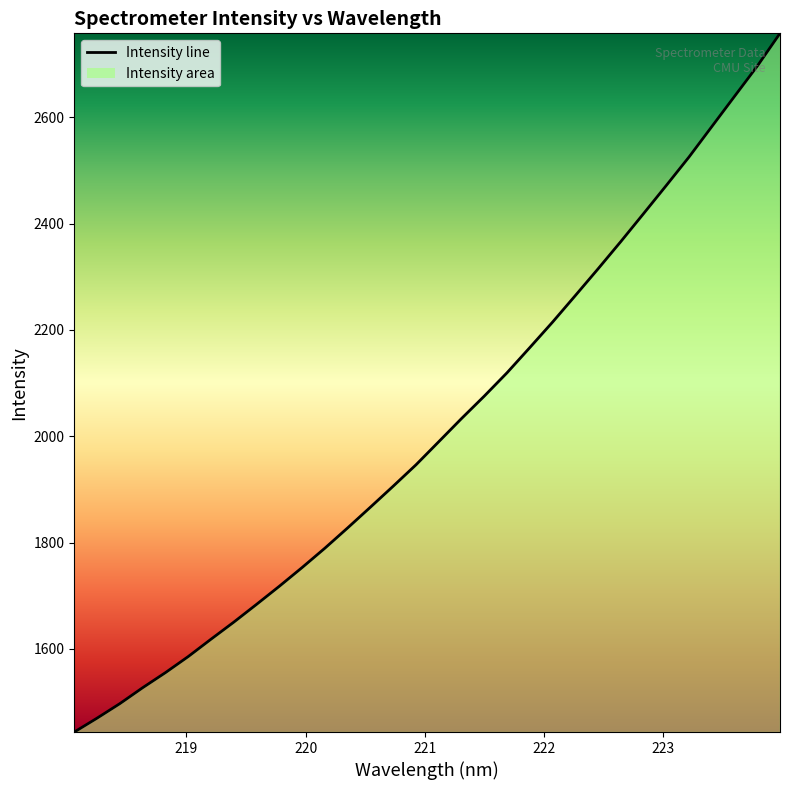

What is the maximum value shown in the chart?

2758.2